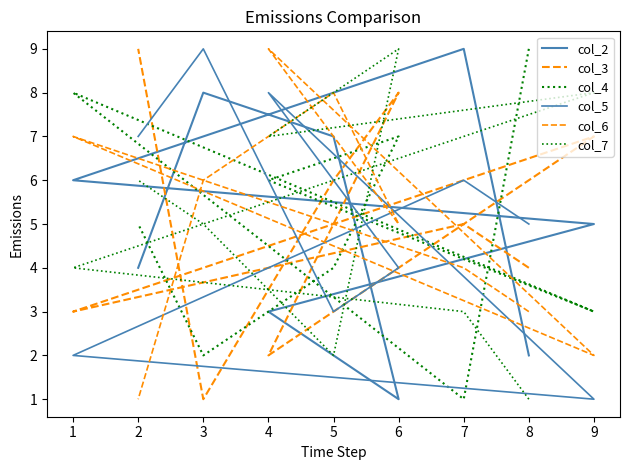

How many values in the col_5 series are below 5?

4